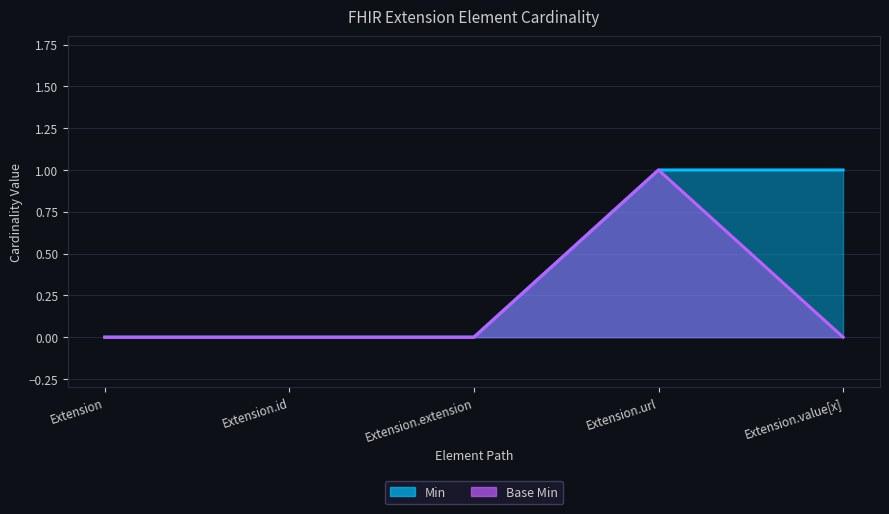

Rank the series at Extension.id from lowest to highest value.

Min, Base Min